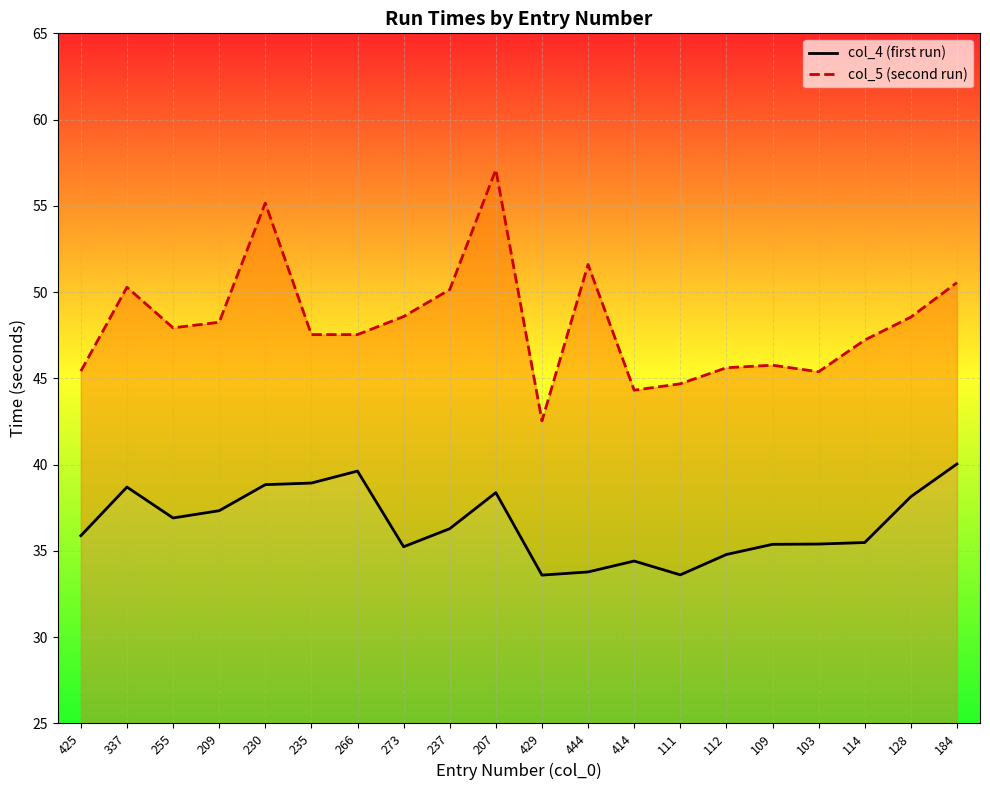

List the series in order of their overall mean, highest first.

col_5 (second run), col_4 (first run)